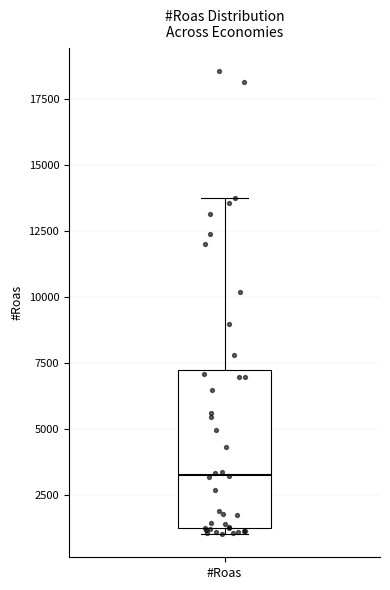

Where does the median line of the box for #Roas sit on the y-axis? The values are not printed on the chart, so give them approximately, as read against the axis.

3500